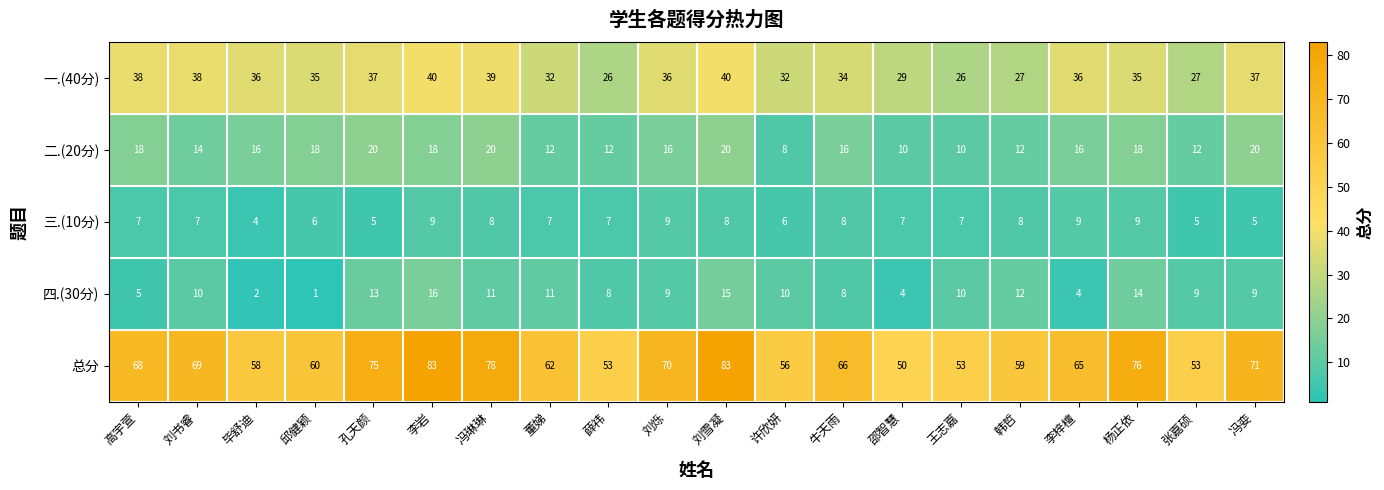

At which label does 二.(20分) first exceed 16?

高宇萱